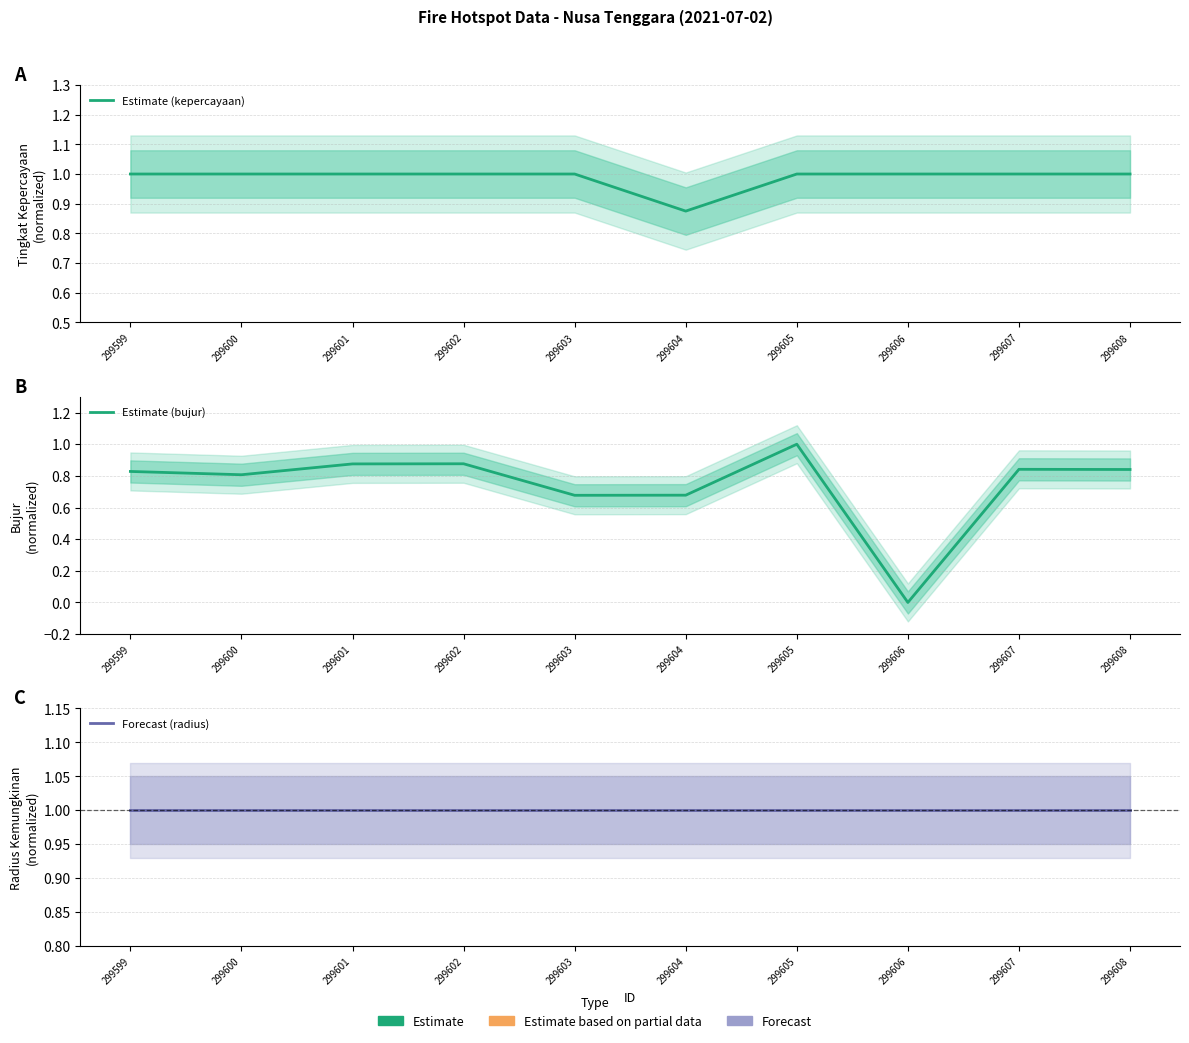

How many interior local valleys does the Estimate (bujur) series have?

3